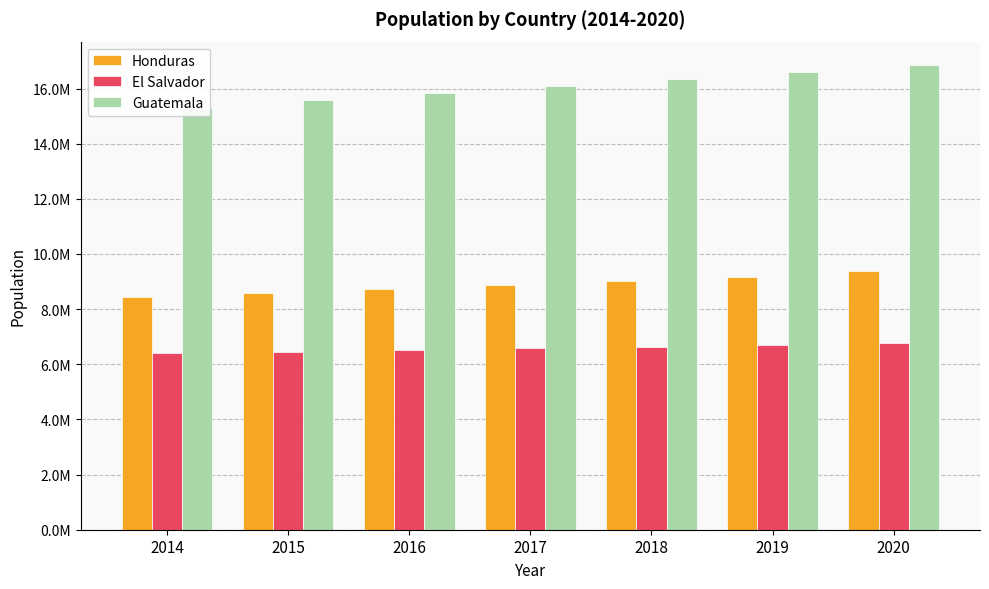

The value of Guatemala at 2016 is 8488644. True or false?

False